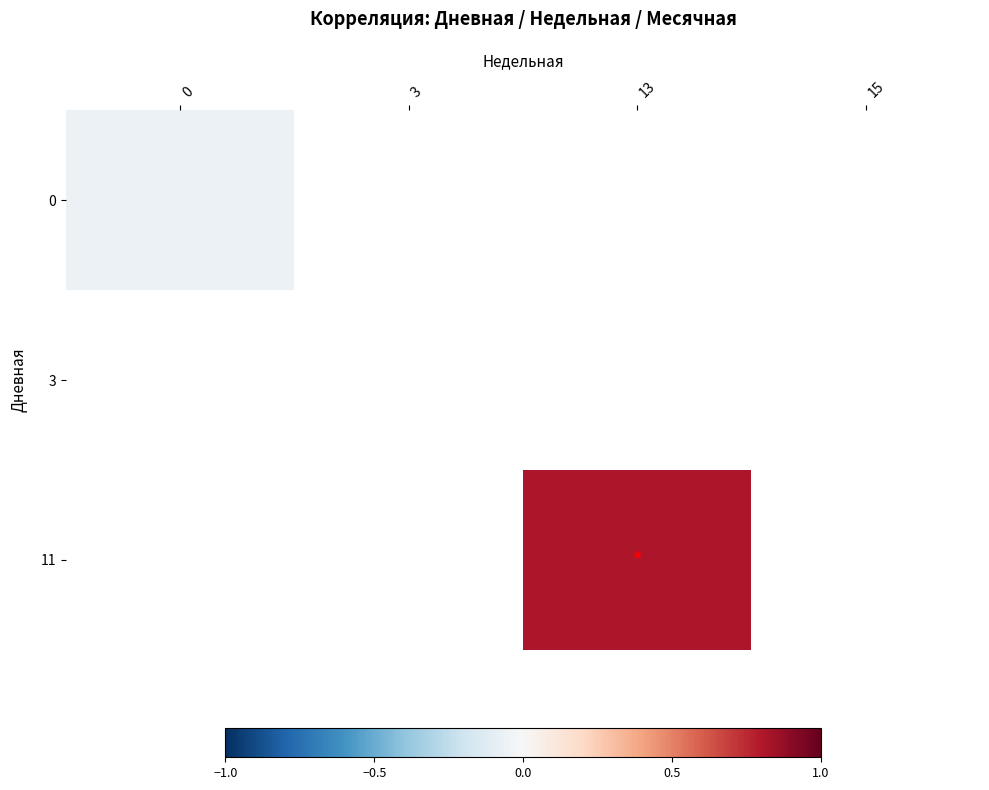

Rank the categories by 11 value from lowest to highest.

0, 3, 13, 15